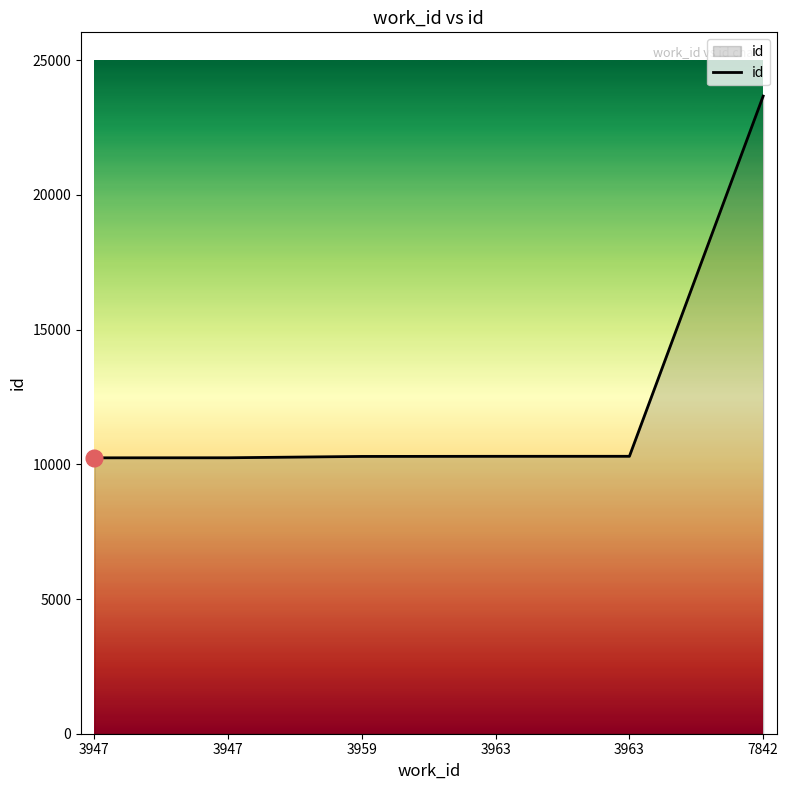

What is the difference between the maximum and minimum values?

13426